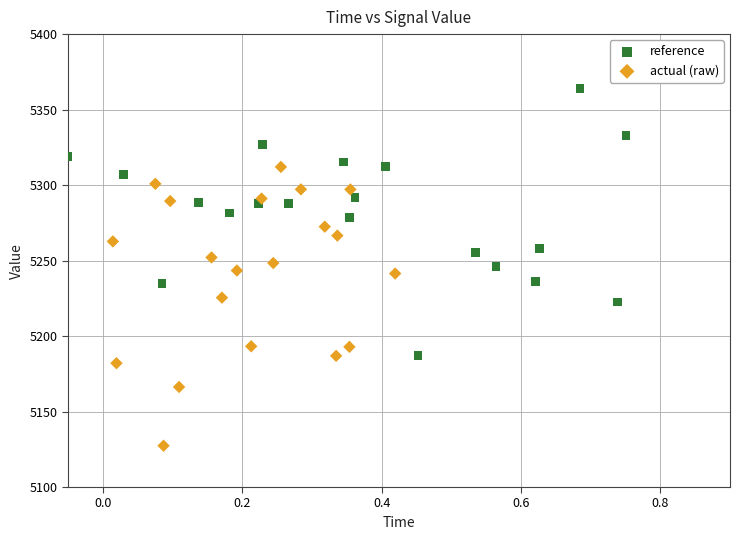

Which series has the largest Y range (max minus min)?

actual (raw)